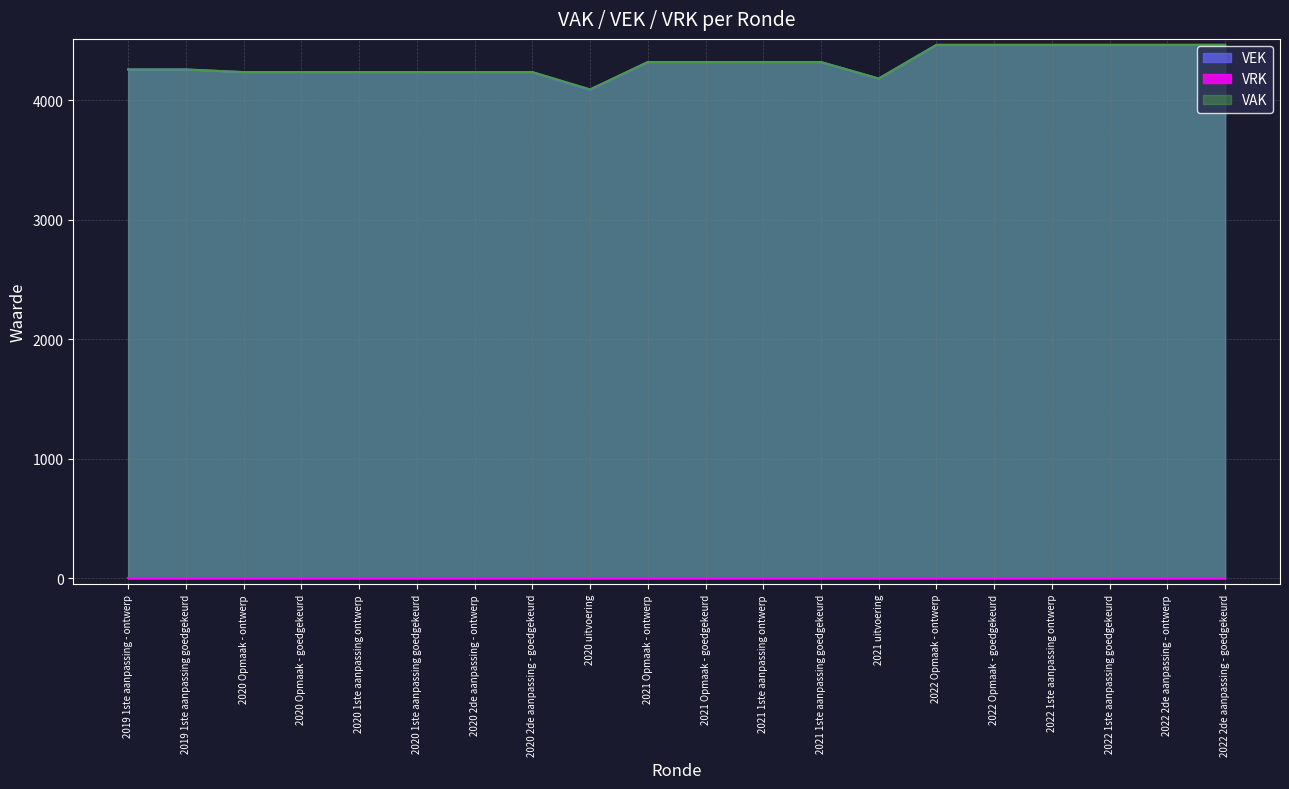

What is the sum of all values?

86265